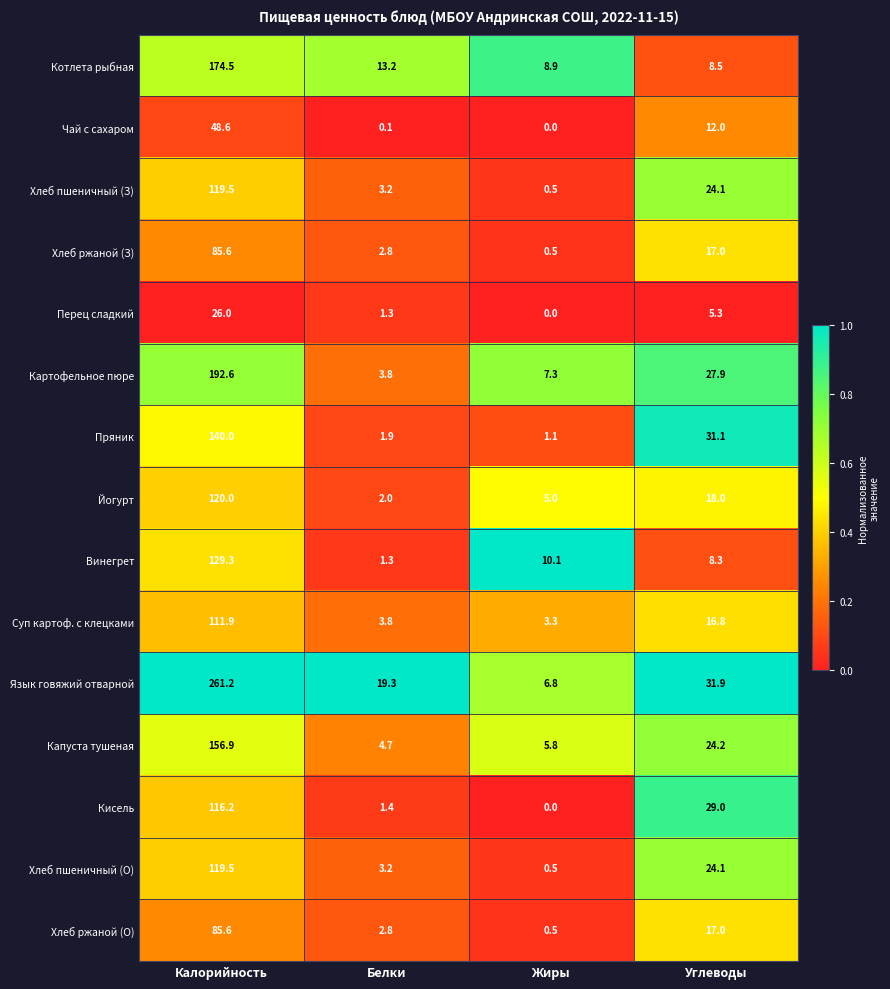

Which series has the largest total across all categories?

Язык говяжий отварной